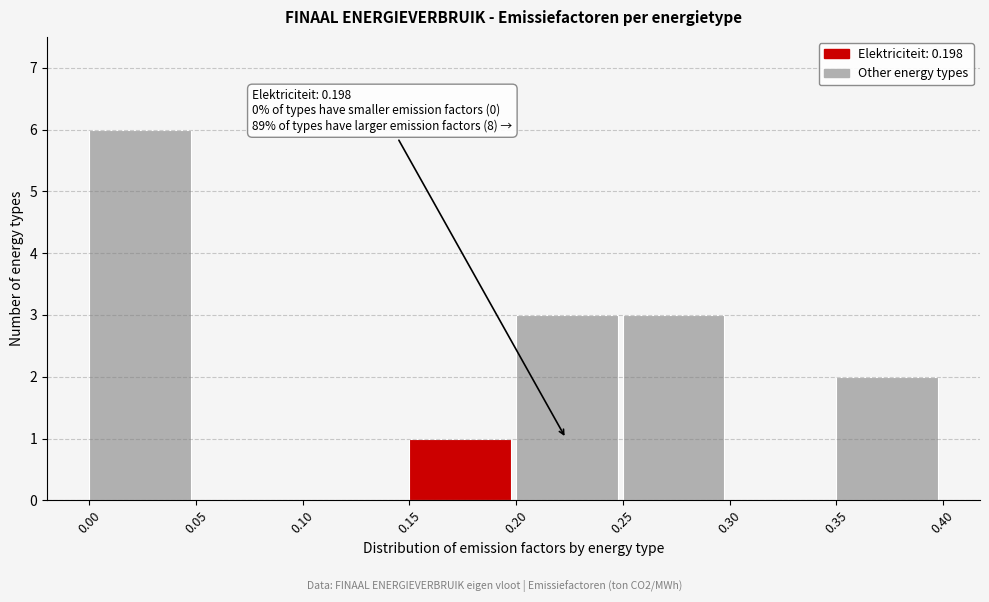

Reading right to left, what are all the values shown in this chart?

0.35=2	0.30=0	0.25=3	0.20=3	0.15=1	0.10=0	0.05=0	0.00=6